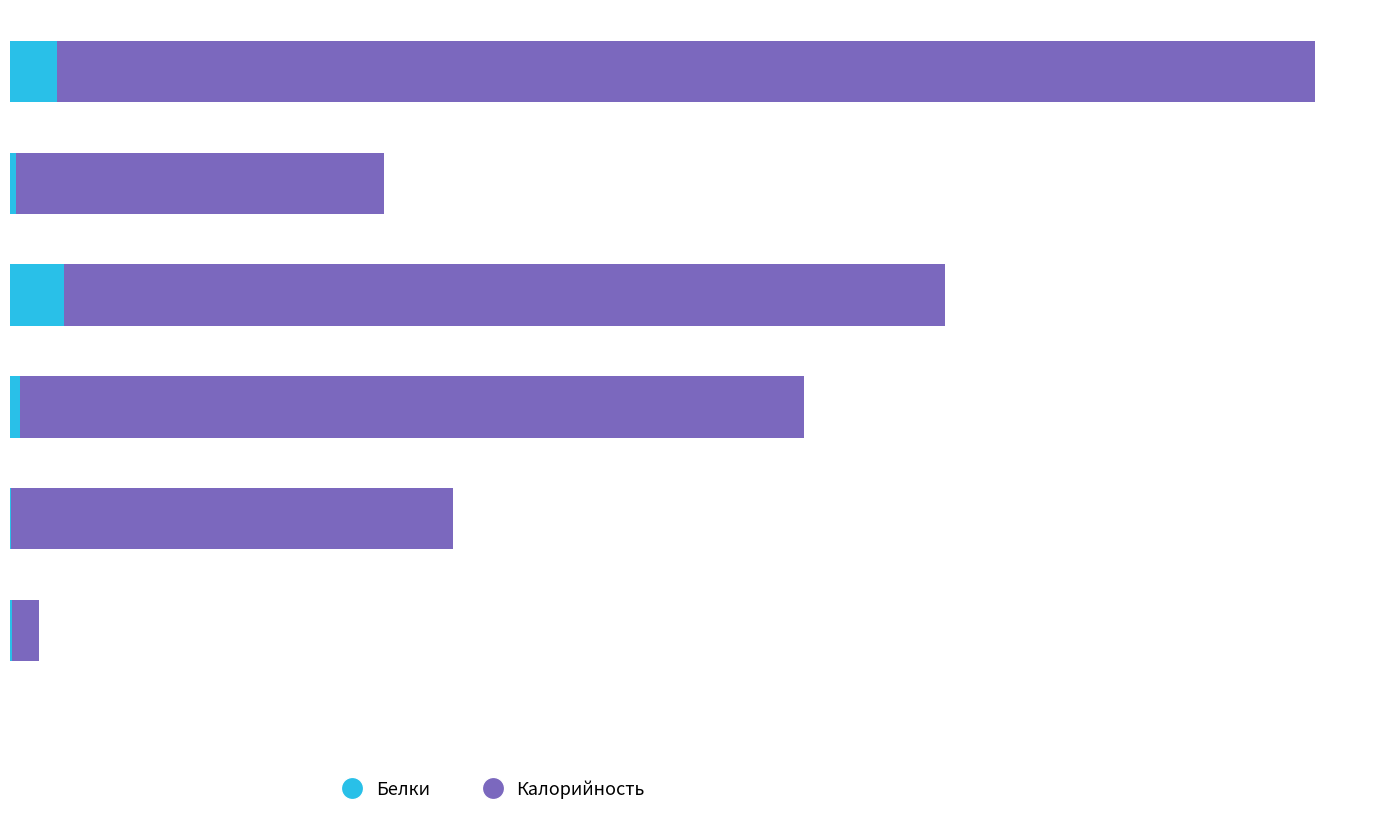

What is the difference between the maximum and minimum values in the Белки series?

13.7